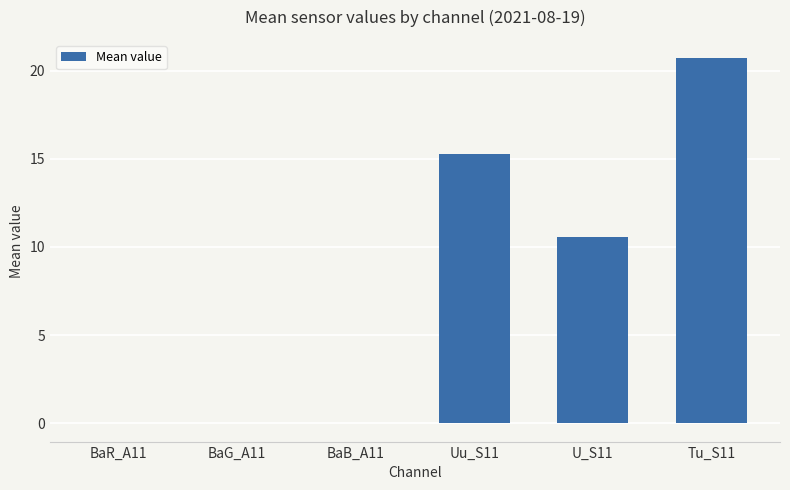

Read the value at Tu_S11.

20.7